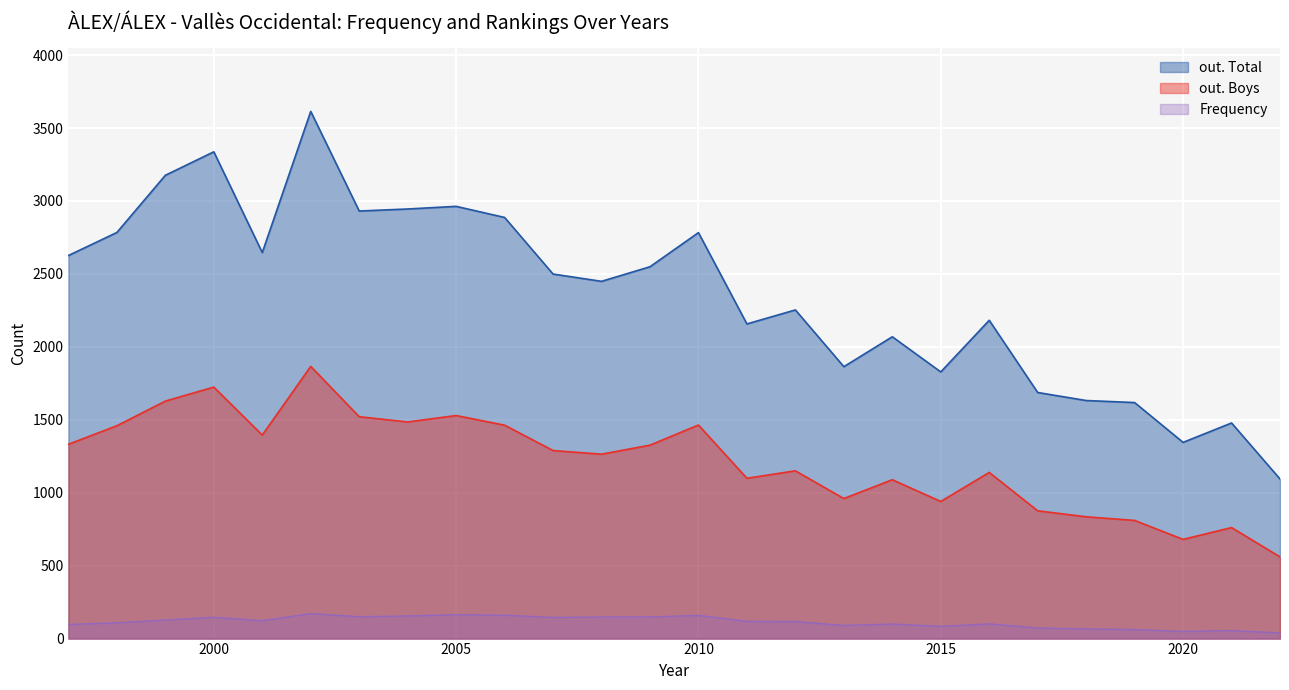

At which label does out. Boys reach its peak?

2002